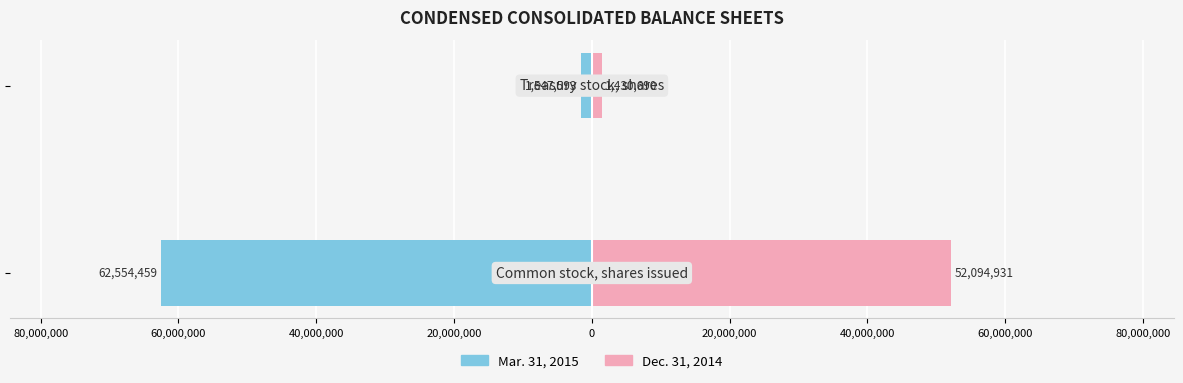

Reading right to left, transcribe all the data shown in this chart.

Mar. 31, 2015: -1547593	-62554459
Dec. 31, 2014: 1430690	52094931